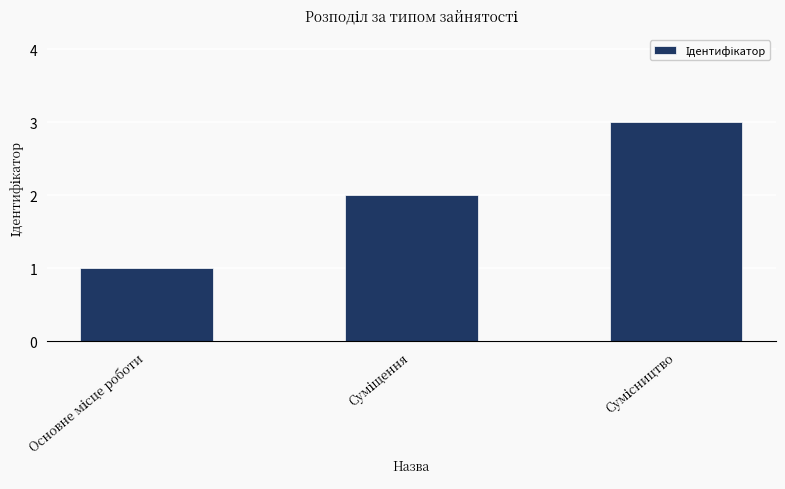

What is the sum of all values?

6